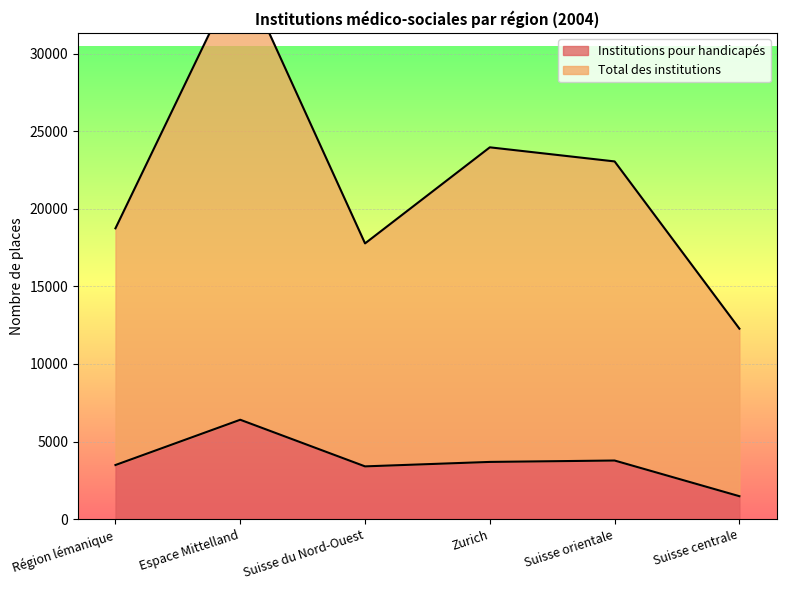

At which category is the sum across all series the highest?

Espace Mittelland